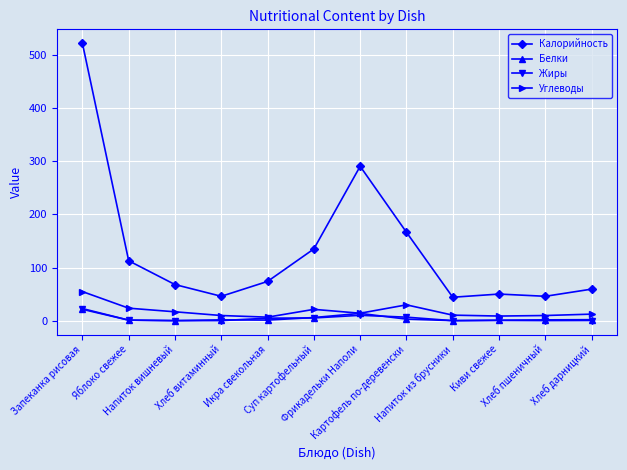

What is the difference between the highest and lowest values at Икра свекольная?

72.8